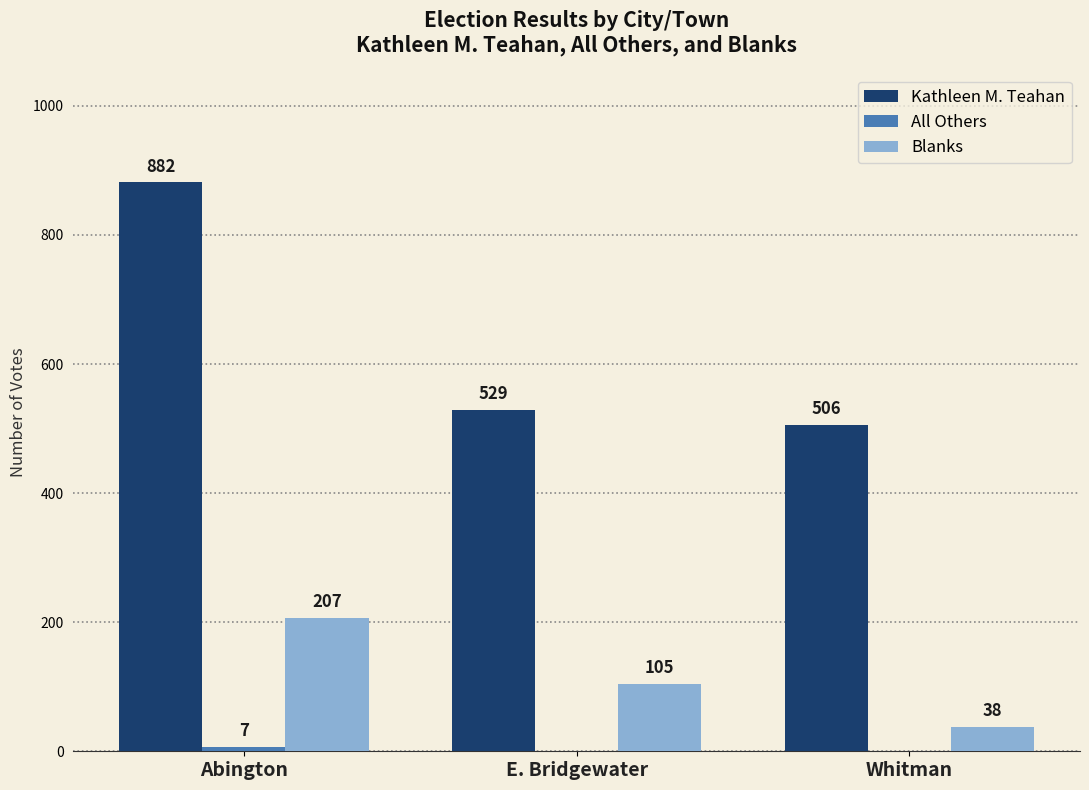

How many groups of bars are there?

3